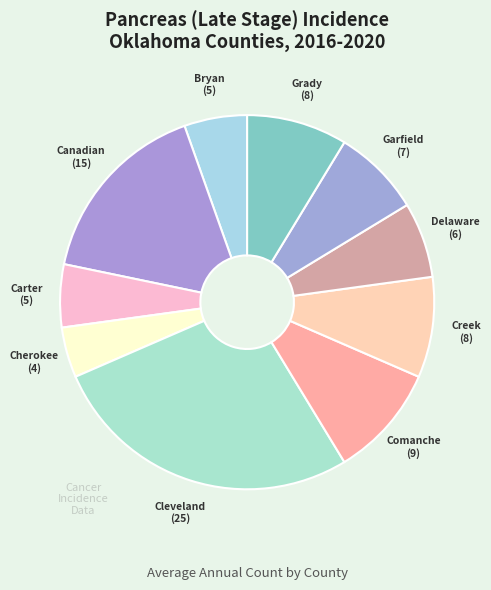

How many slices are in this pie chart?

10